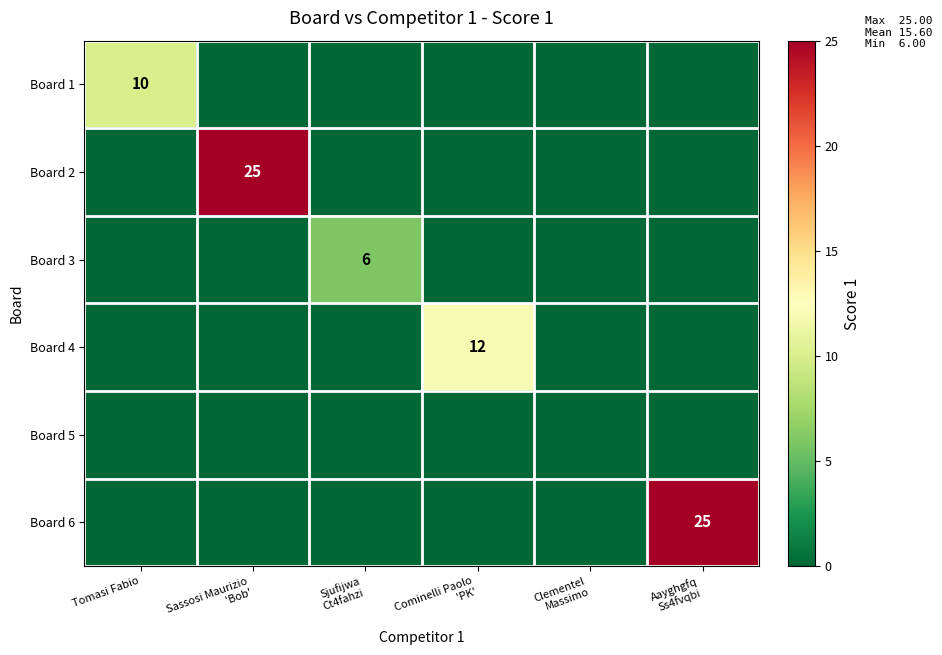

Count the number of categories in the chart.

6